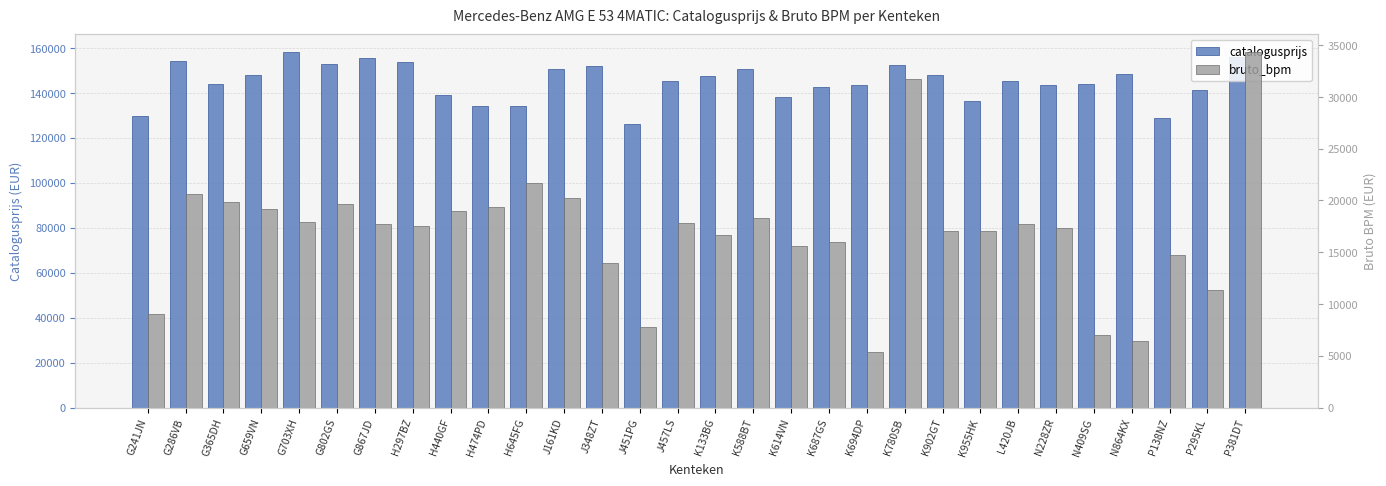

At which label is catalogusprijs closest to 142071?

K687GS